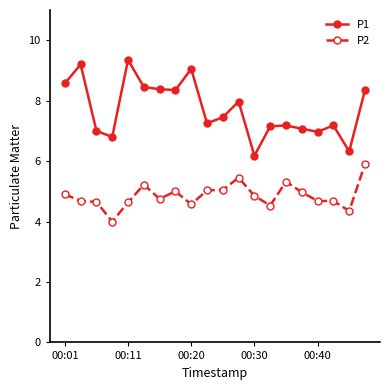

Which series has the largest total across all categories?

P1